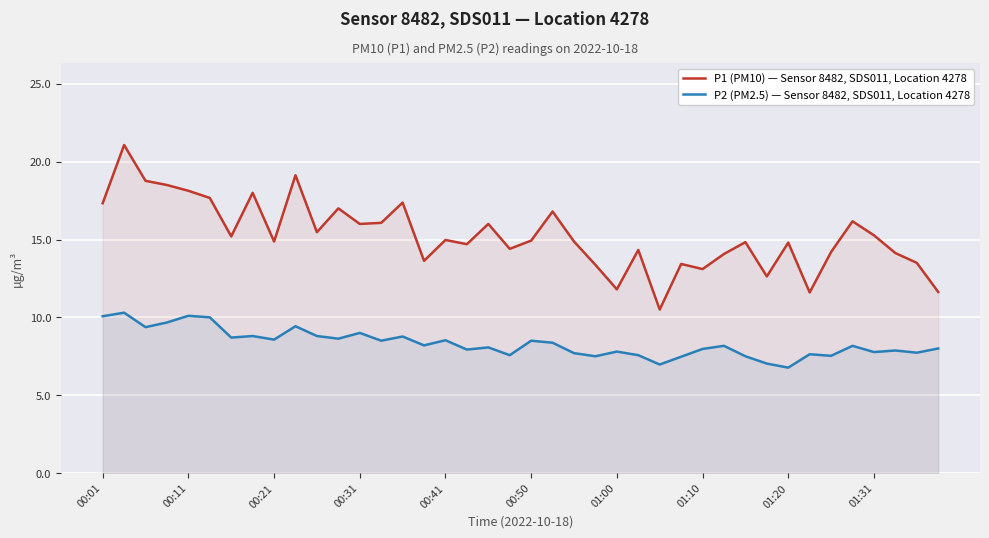

What is the highest value of the P2 (PM2.5) — Sensor 8482, SDS011, Location 4278 series?

10.3